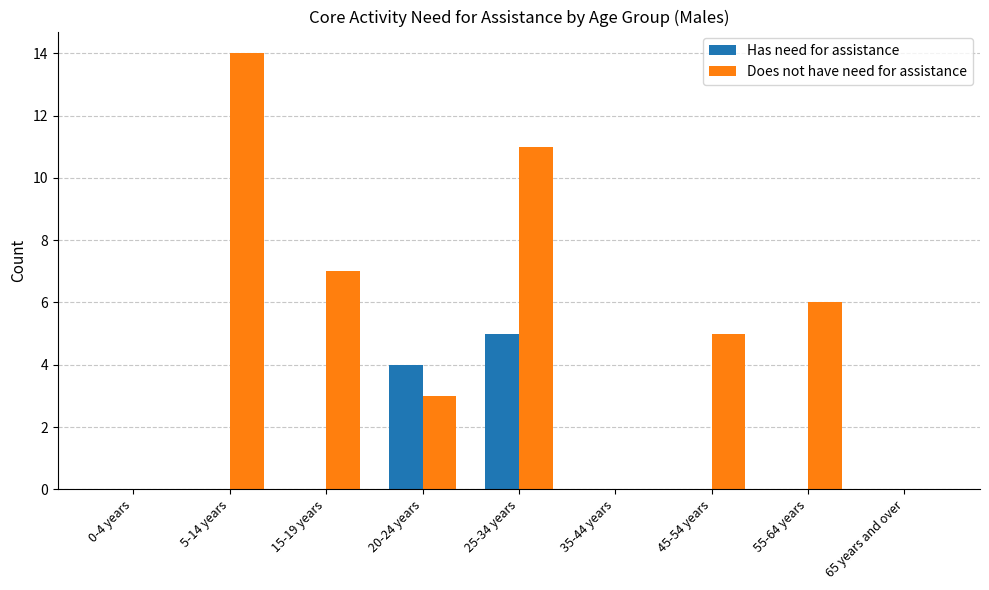

Between 25-34 years and 65 years and over, which series saw the biggest shift?

Does not have need for assistance